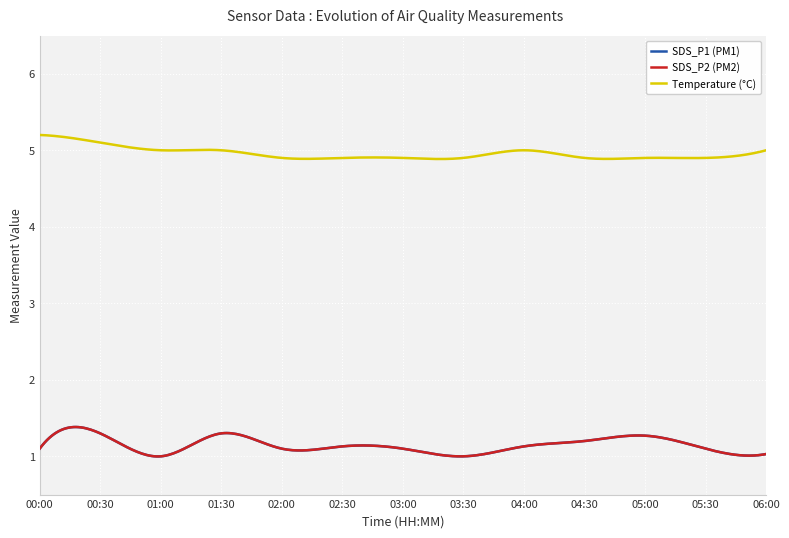

Is this an area chart (filled region under the line)?

No